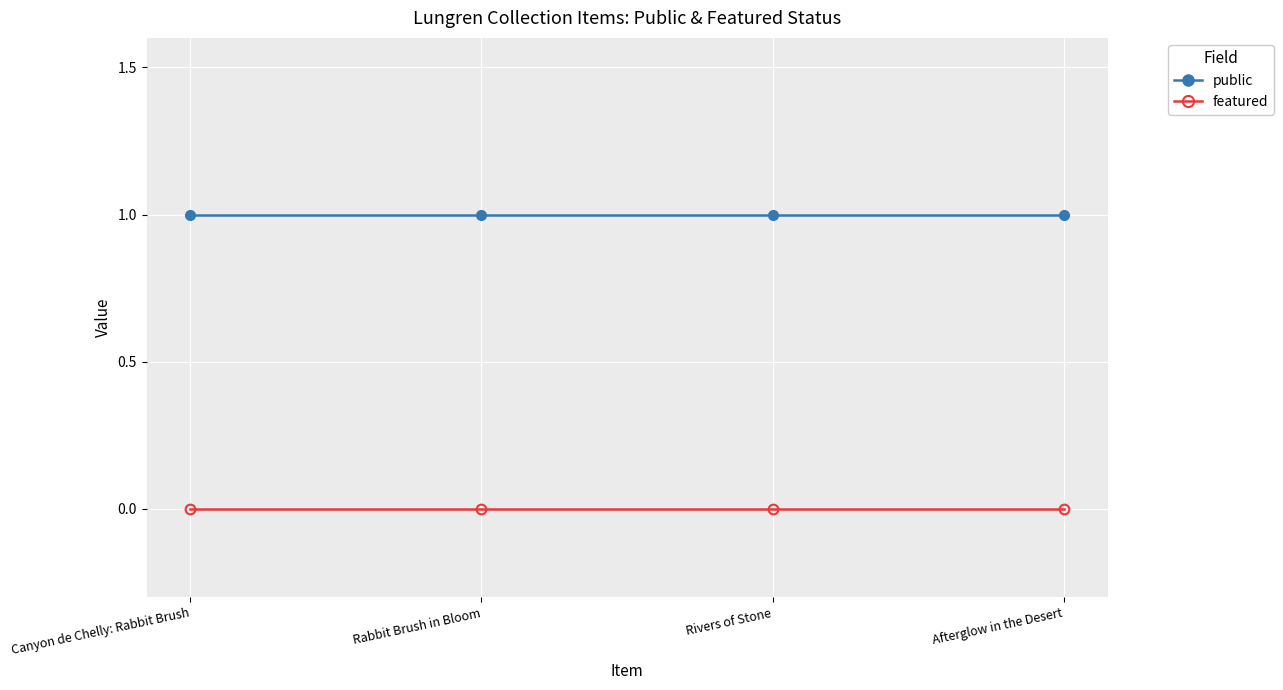

What is the label of the 2nd point from the left?

Rabbit Brush in Bloom